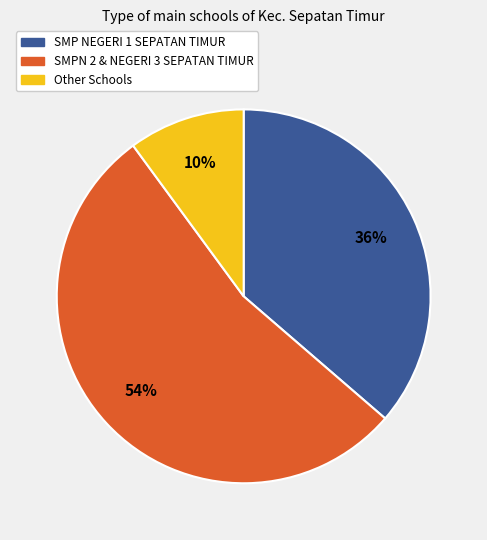

Is there any slice that represents more than half of the pie?

Yes